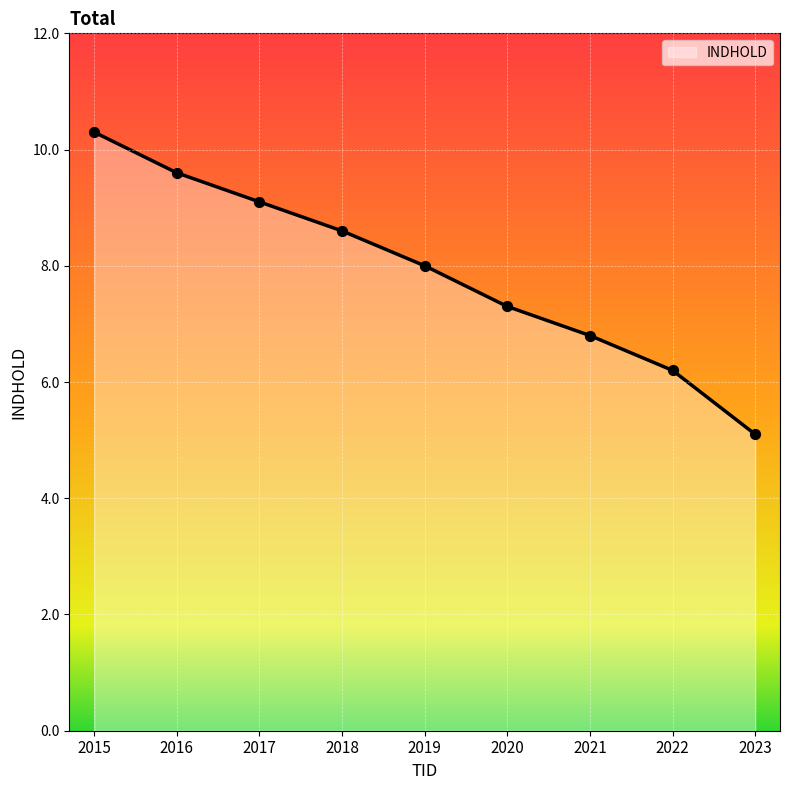

What is the change in value from 2017 to 2020?

-1.8